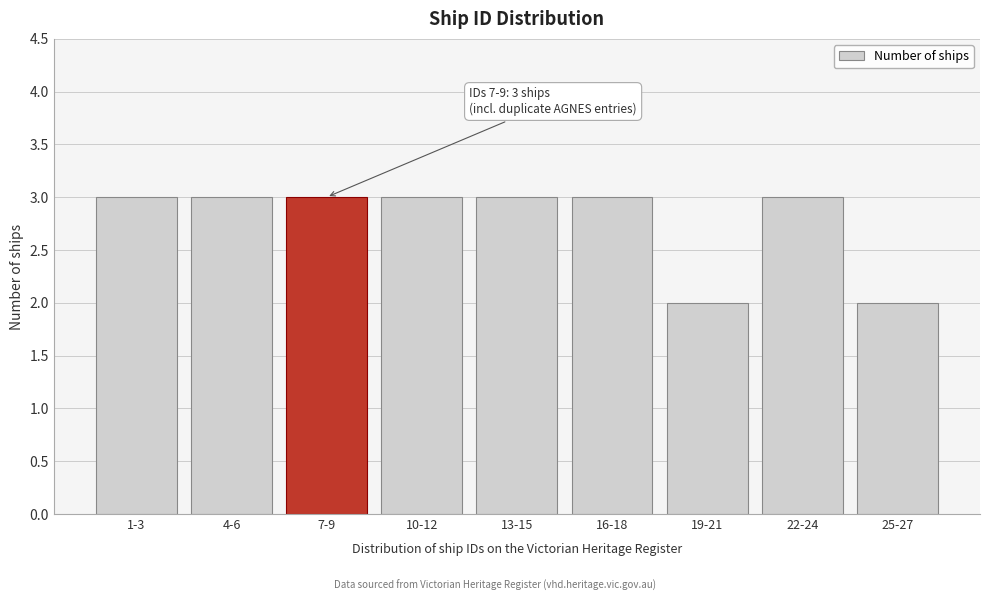

Reading left to right, what are all the values shown in this chart?

1-3=3	4-6=3	7-9=3	10-12=3	13-15=3	16-18=3	19-21=2	22-24=3	25-27=2